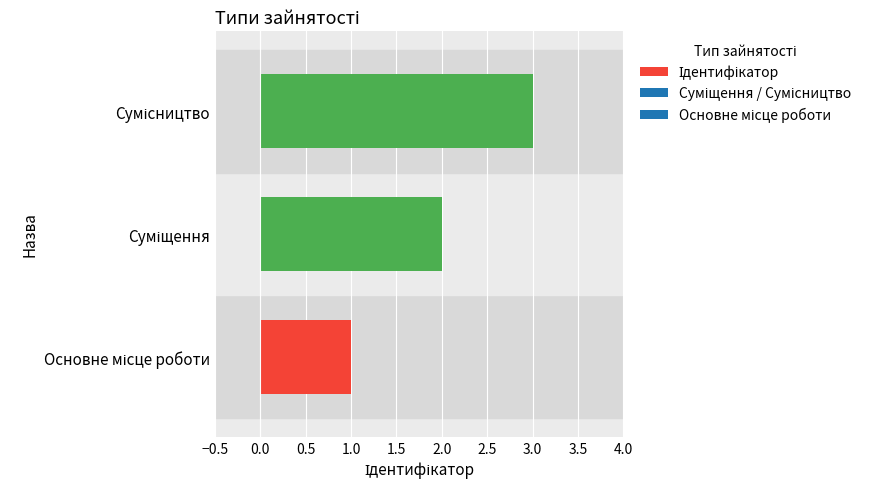

Reading right to left, list all the values displayed in this chart.

3	2	1